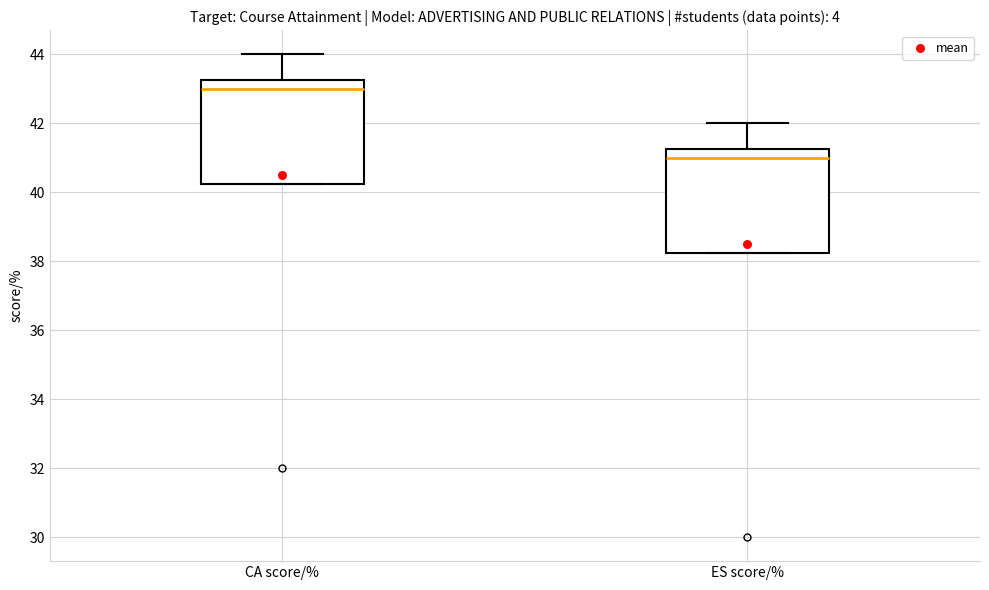

Which box's median line is the lowest?

ES score/%